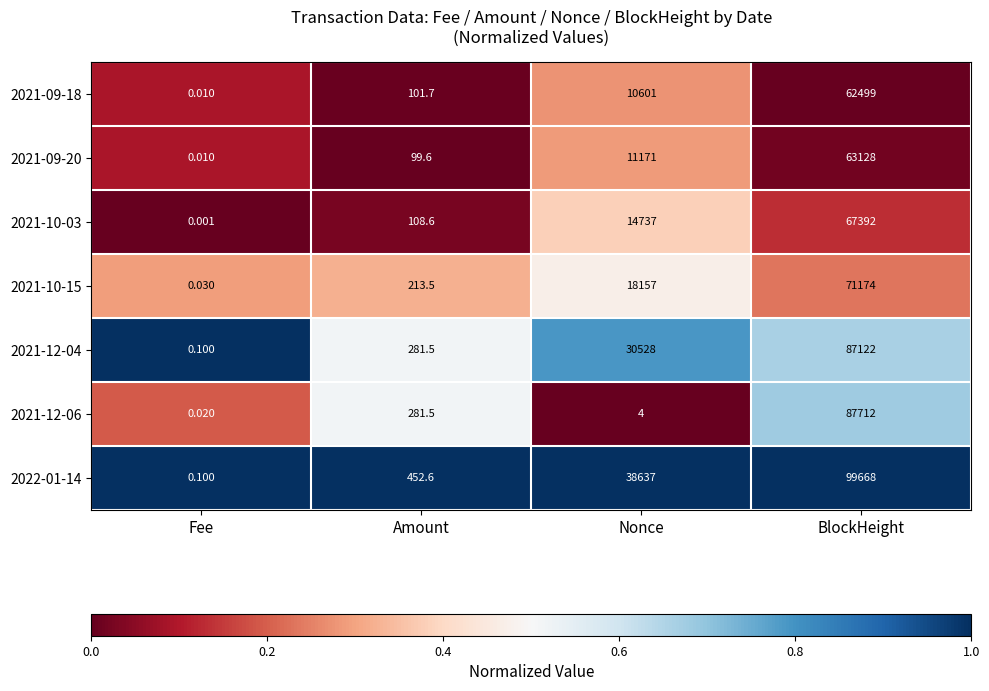

Which series has the largest range (max minus min)?

2022-01-14